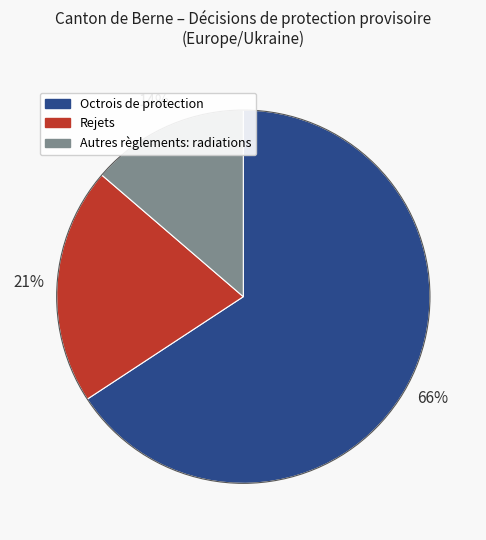

To the nearest percent, what is the combined percentage of Rejets and Octrois de protection?

86%